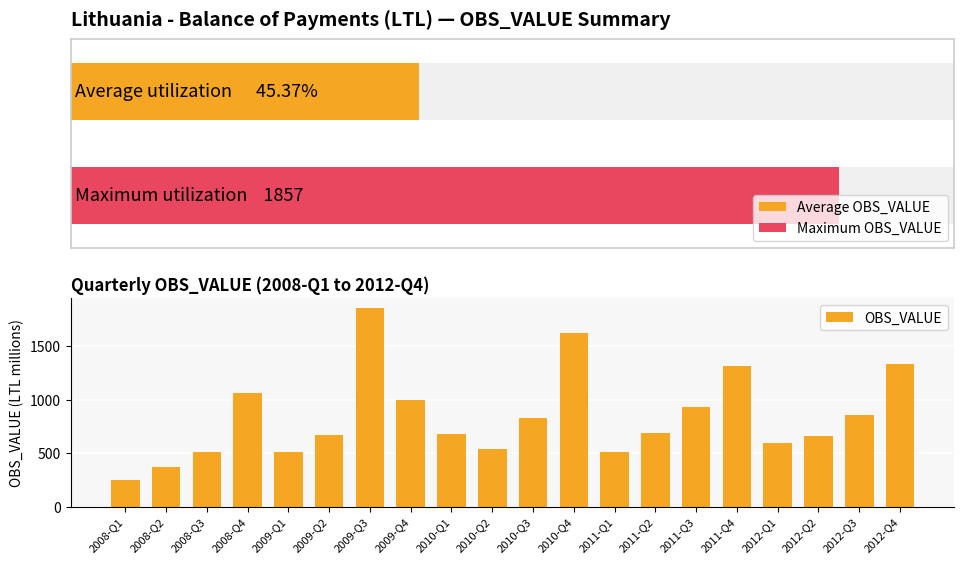

What is the change in value from 2010-Q4 to 2012-Q1?

-1031